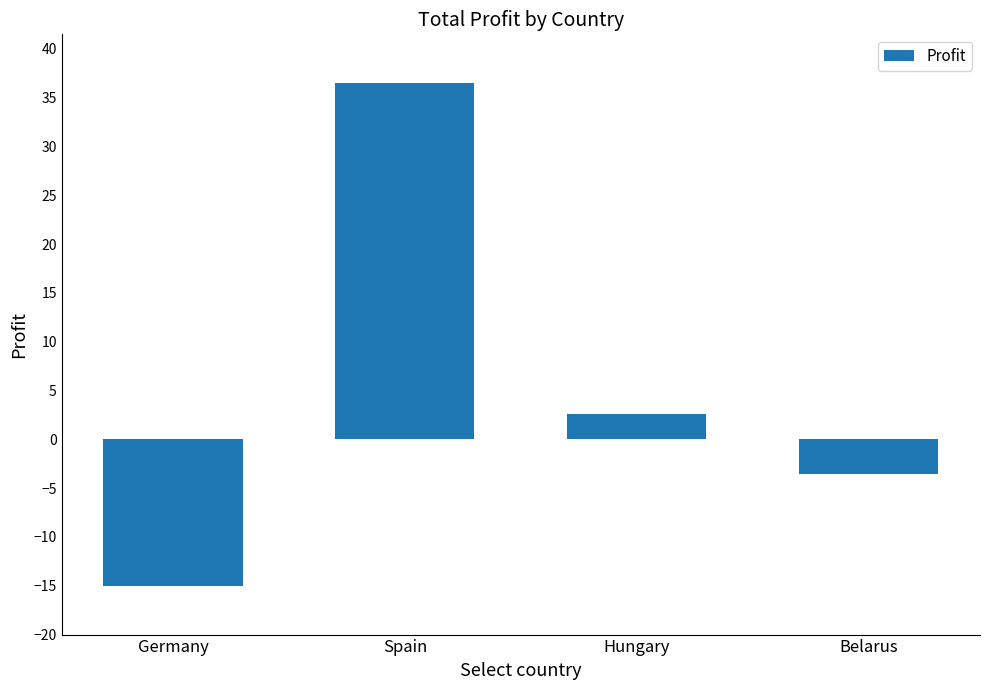

Which label corresponds to the smallest value in the chart?

Germany